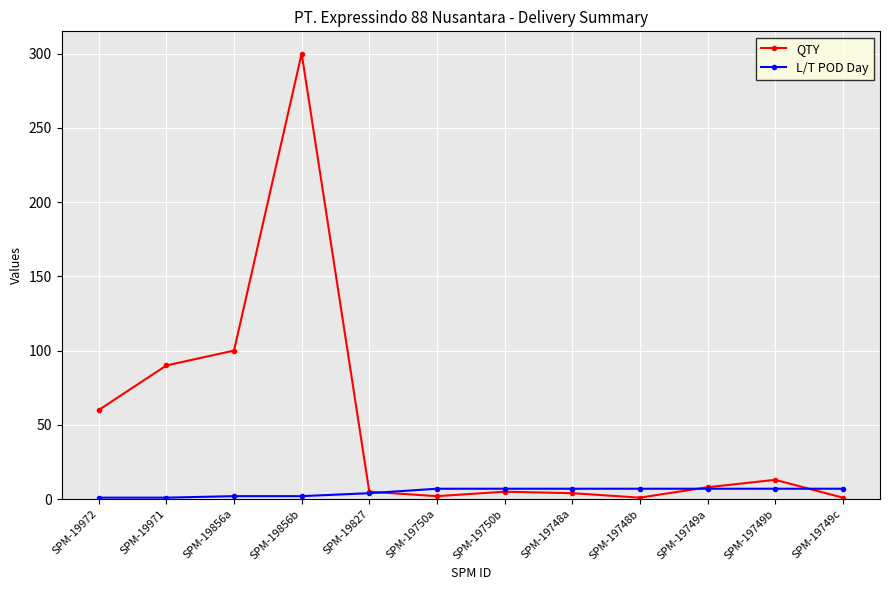

At SPM-19856b, list the series in order from largest to smallest.

QTY, L/T POD Day